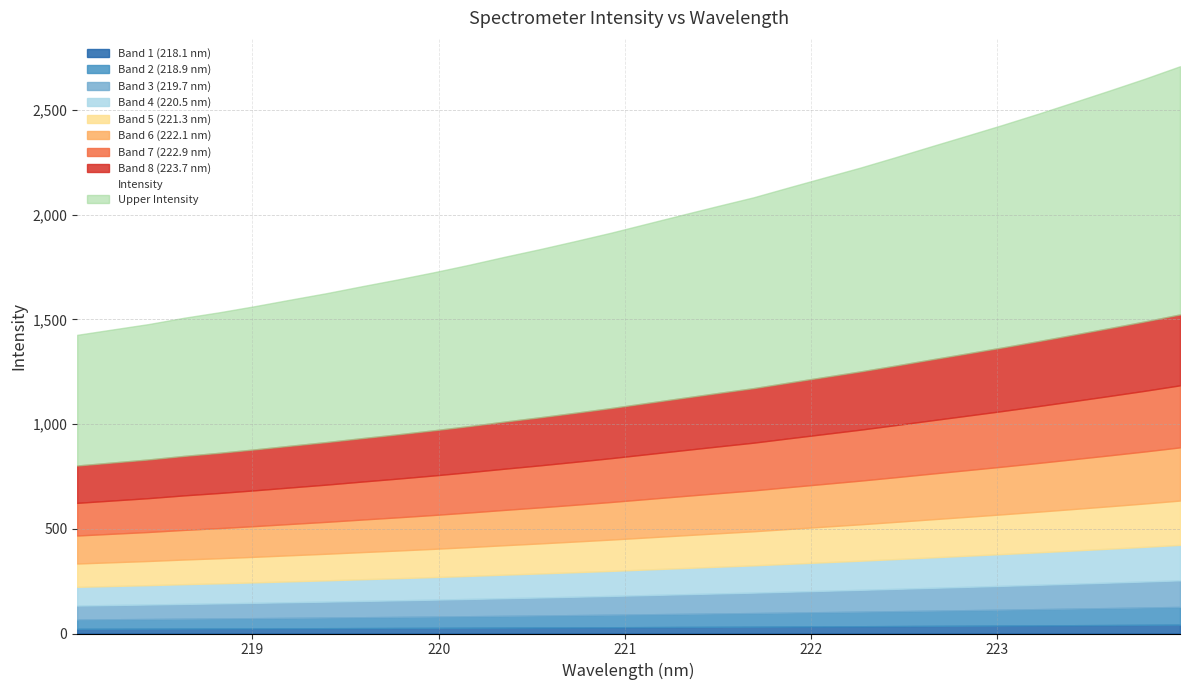

Where does the data first go above 1956?

221.1174